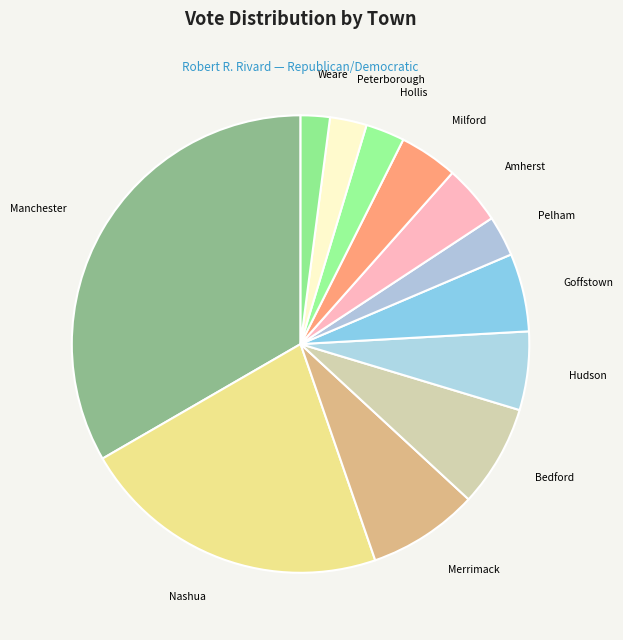

Is Weare the majority of the pie?

No